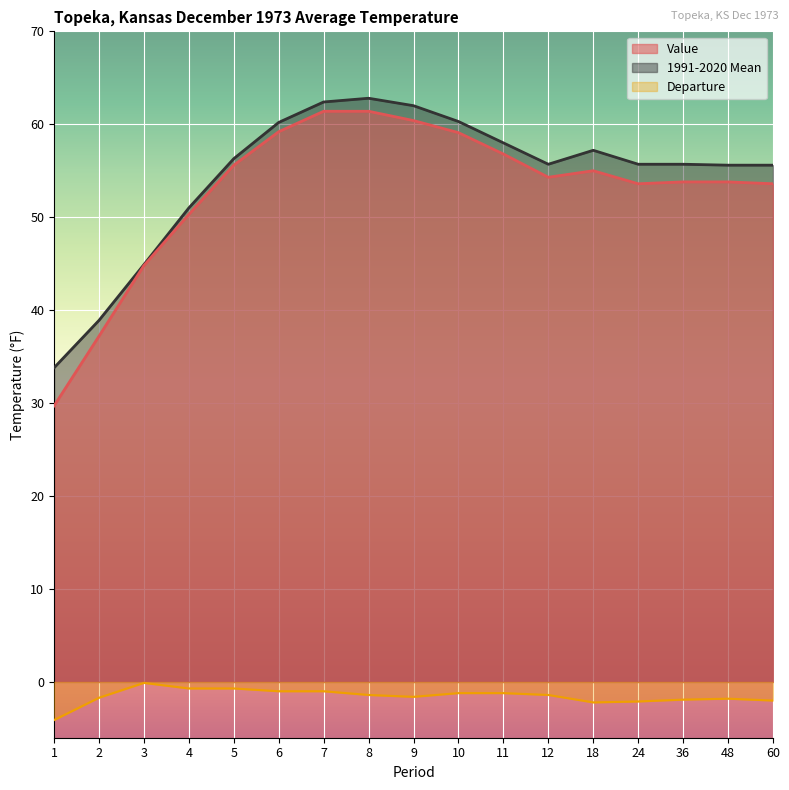

At which category is the sum across all series the highest?

7